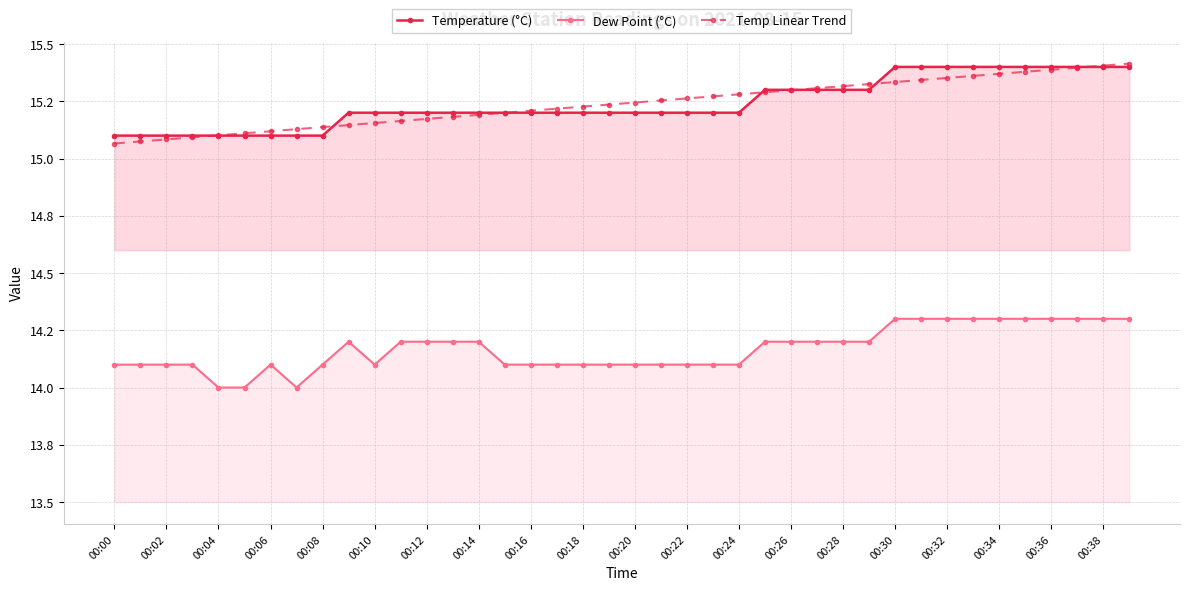

True or false: Dew Point (°C) has a value of 4.6 at 00:32.

False